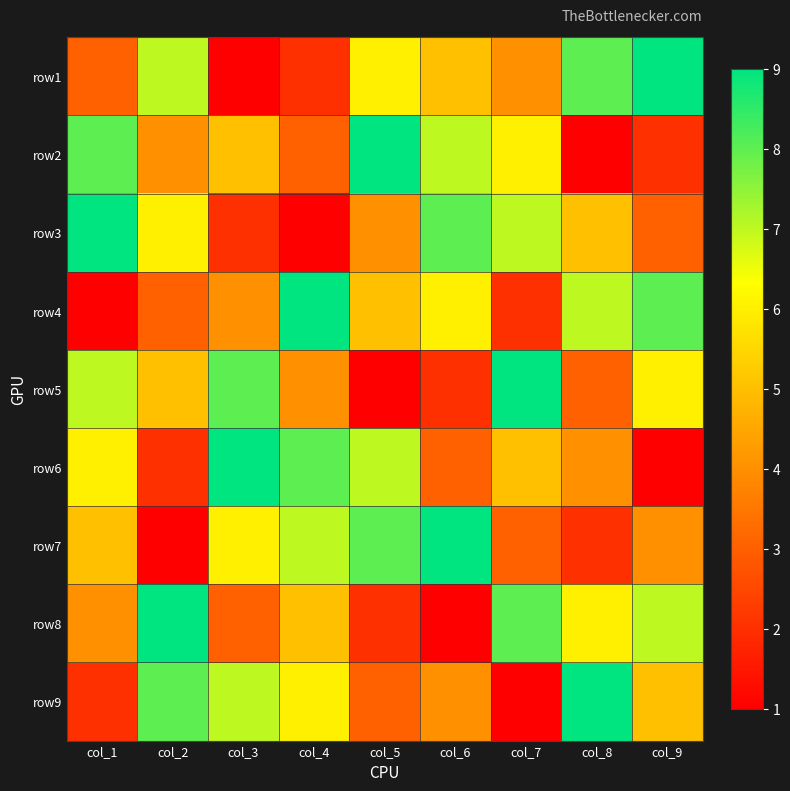

At how many categories does at least one series exceed 8?

9